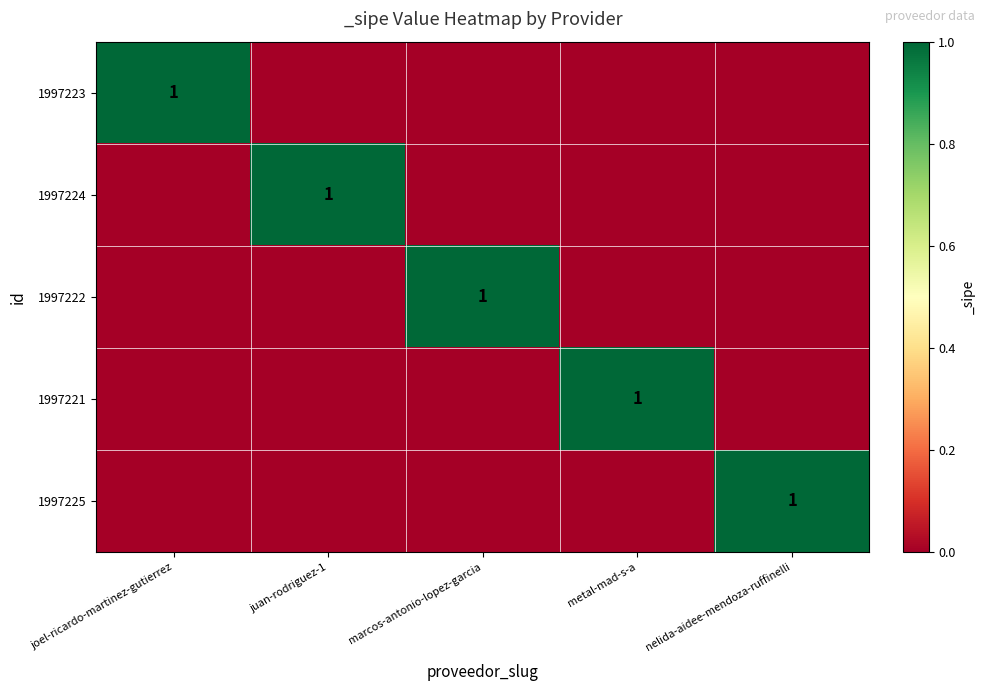

What is the total value across all series at marcos-antonio-lopez-garcia?

1